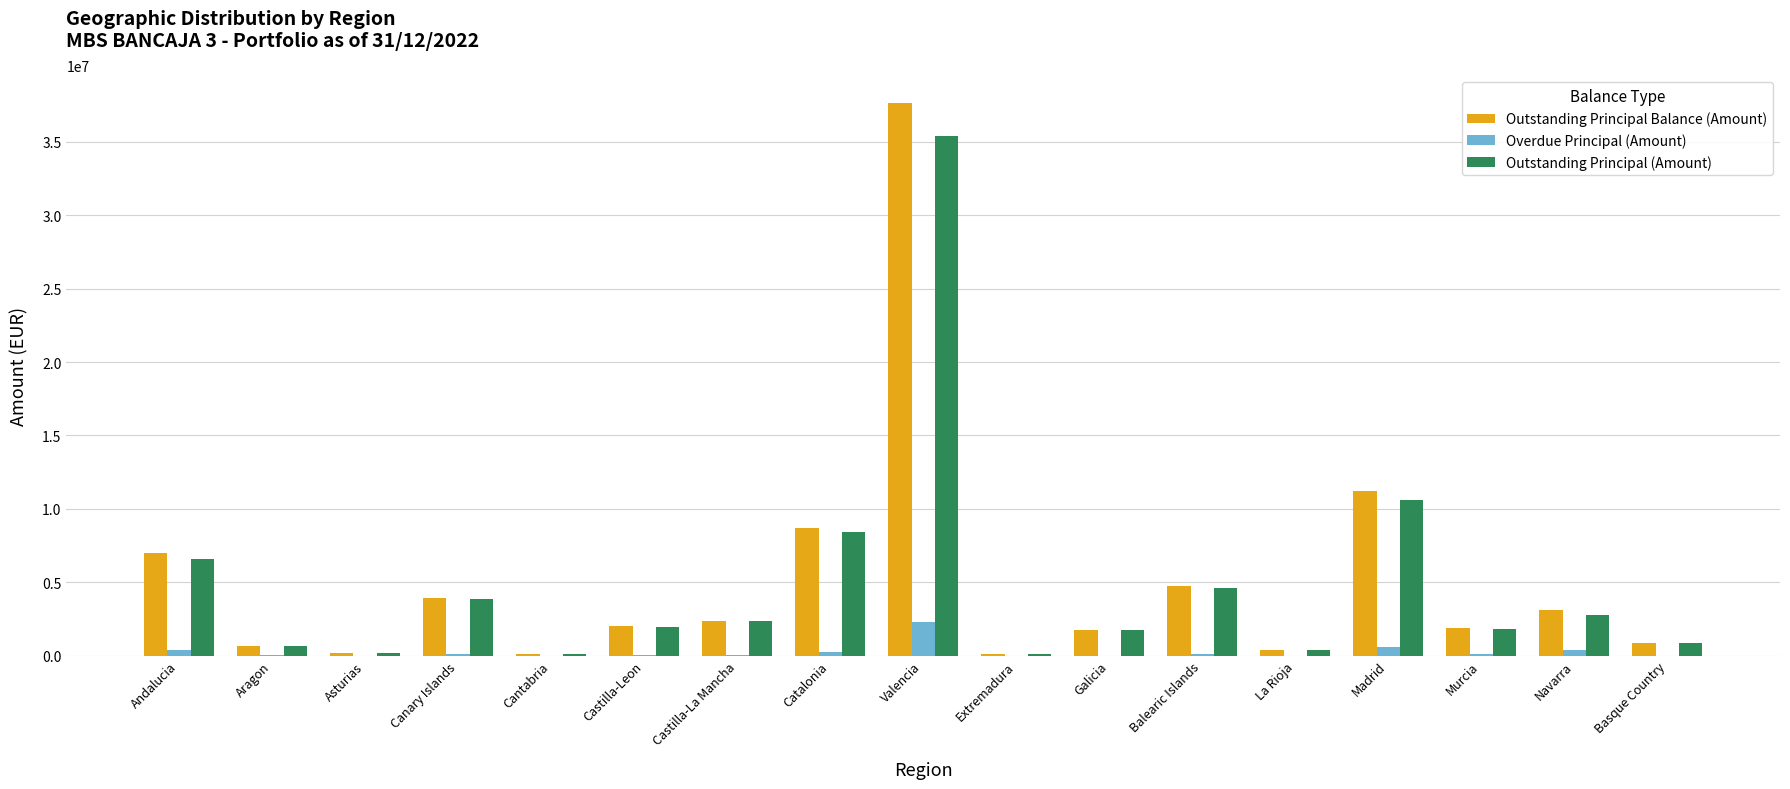

What is the maximum value shown in the chart?

37677185.9